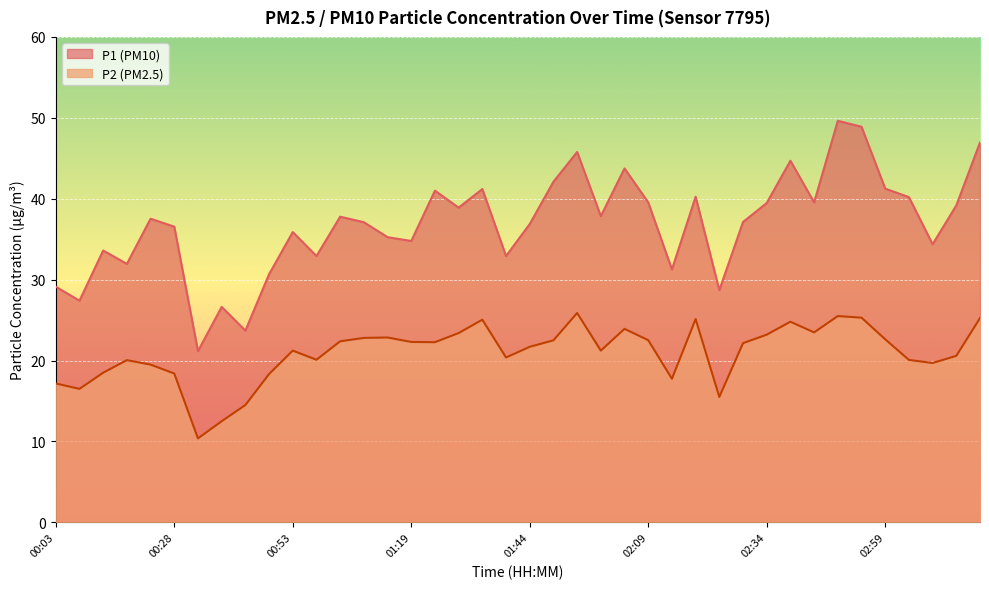

What is the value of the P2 point at the 3rd from the left?

18.5